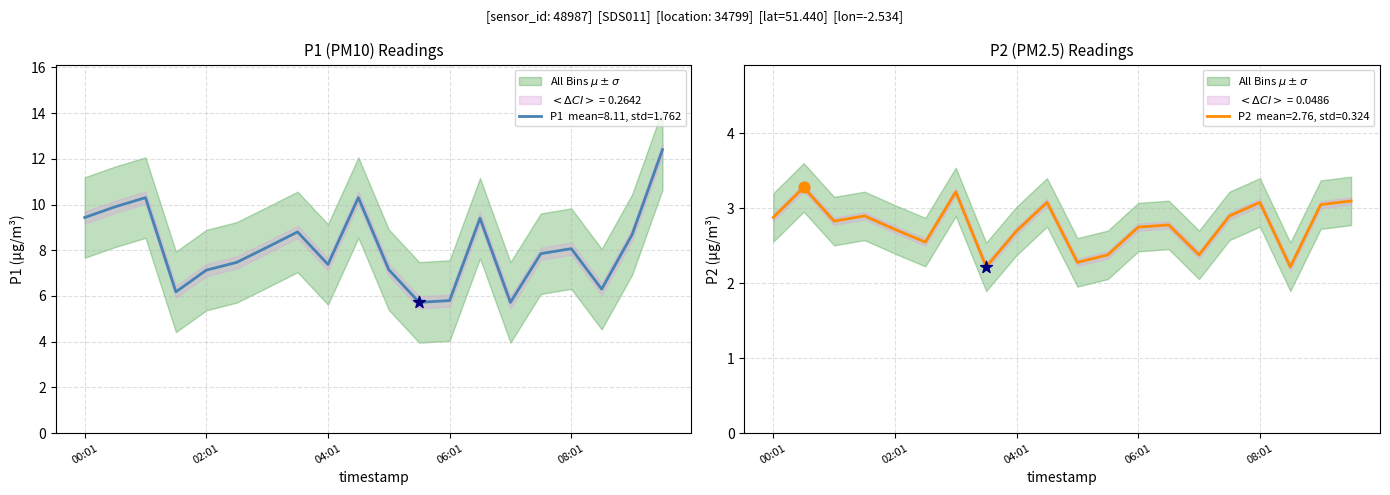

What is the total value across all series at 04:31?

13.4